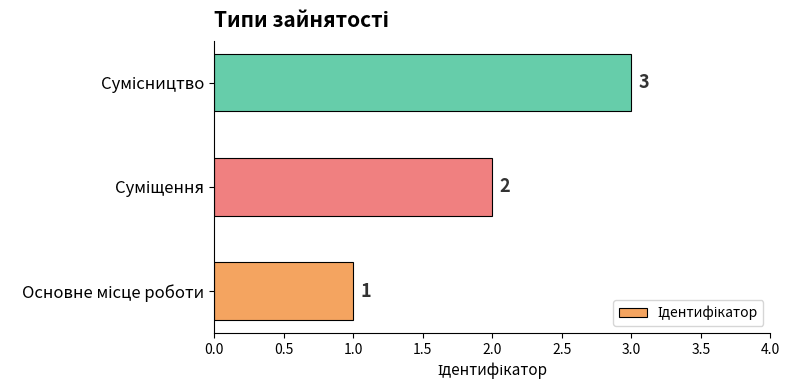

What is the maximum value shown in the chart?

3